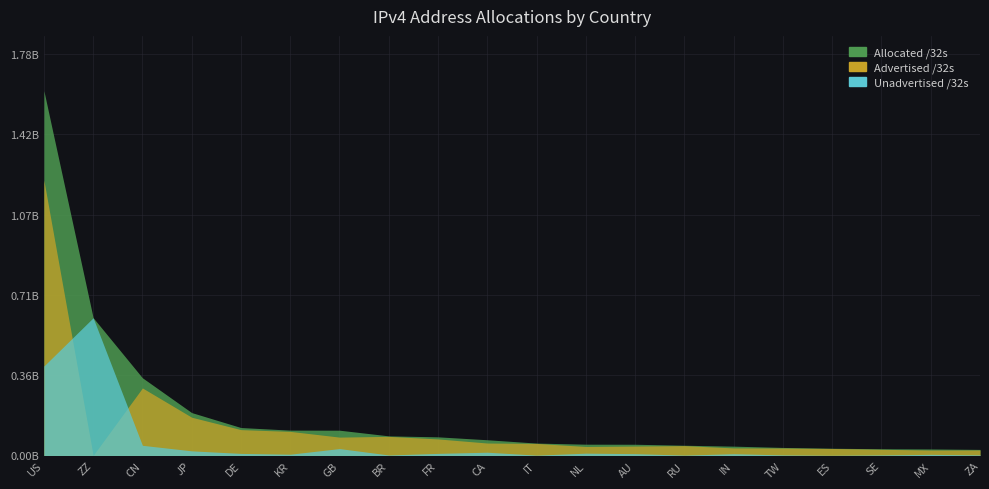

True or false: Advertised /32s and Allocated /32s cross at least once.

False